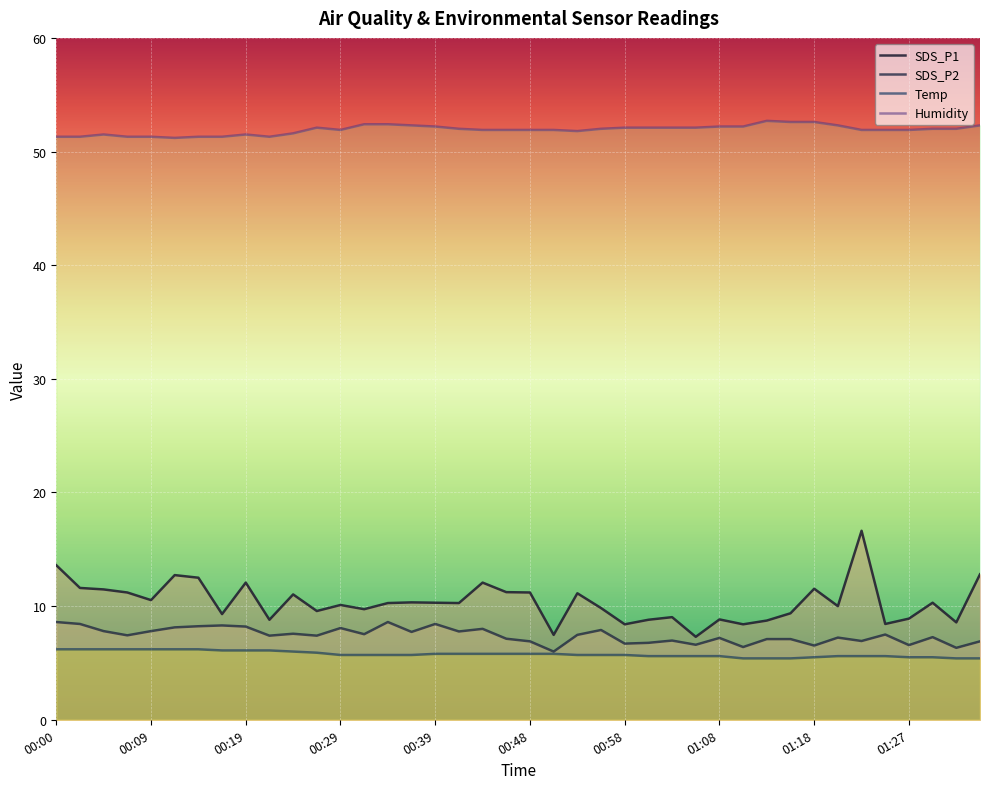

Reading left to right, transcribe all the data shown in this chart.

SDS_P1: 13.6	11.6	11.5	11.2	10.5	12.7	12.5	9.3	12.1	8.8	11.0	9.6	10.1	9.7	10.3	10.3	10.3	10.3	12.1	11.2	11.2	7.5	11.1	9.8	8.4	8.8	9.0	7.3	8.8	8.4	8.7	9.4	11.5	10.0	16.6	8.4	8.9	10.3	8.6	12.8
SDS_P2: 8.6	8.4	7.8	7.4	7.8	8.1	8.2	8.3	8.2	7.4	7.6	7.4	8.1	7.5	8.6	7.7	8.4	7.8	8.0	7.1	6.9	6.0	7.5	7.9	6.7	6.8	7.0	6.6	7.2	6.4	7.1	7.1	6.5	7.2	6.9	7.5	6.6	7.3	6.3	6.9
Temp: 6.2	6.2	6.2	6.2	6.2	6.2	6.2	6.1	6.1	6.1	6.0	5.9	5.7	5.7	5.7	5.7	5.8	5.8	5.8	5.8	5.8	5.8	5.7	5.7	5.7	5.6	5.6	5.6	5.6	5.4	5.4	5.4	5.5	5.6	5.6	5.6	5.5	5.5	5.4	5.4
Humidity: 51.3	51.3	51.5	51.3	51.3	51.2	51.3	51.3	51.5	51.3	51.6	52.1	51.9	52.4	52.4	52.3	52.2	52.0	51.9	51.9	51.9	51.9	51.8	52.0	52.1	52.1	52.1	52.1	52.2	52.2	52.7	52.6	52.6	52.3	51.9	51.9	51.9	52.0	52.0	52.3